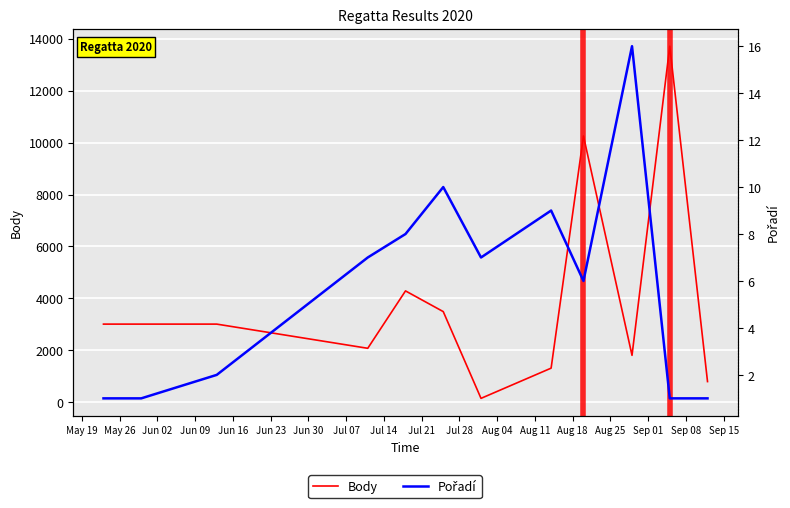

How many data points does each series have?

12